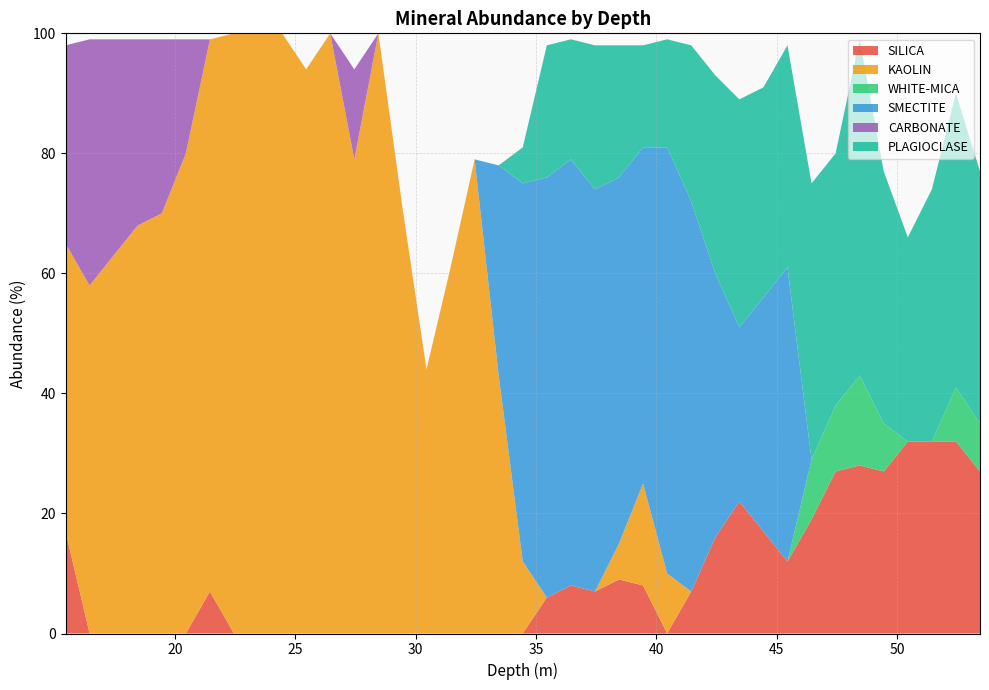

Reading left to right, transcribe all the data shown in this chart.

SILICA: 15.45=17	16.45=0	17.45=0	18.45=0	19.45=0	20.45=0	21.45=7	22.45=0	23.45=0	24.45=0	25.45=0	26.45=0	27.45=0	28.45=0	29.45=0	30.45=0	31.45=0	32.45=0	33.45=0	34.45=0	35.45=6	36.45=8	37.45=7	38.45=9	39.45=8	40.45=0	41.45=7	42.45=16	43.45=22	44.45=17	45.45=12	46.45=19	47.45=27	48.45=28	49.45=27	50.45=32	51.45=32	52.45=32	53.45=27
KAOLIN: 15.45=48	16.45=58	17.45=63	18.45=68	19.45=70	20.45=80	21.45=92	22.45=100	23.45=100	24.45=100	25.45=94	26.45=100	27.45=79	28.45=100	29.45=71	30.45=44	31.45=61	32.45=79	33.45=43	34.45=12	35.45=0	36.45=0	37.45=0	38.45=6	39.45=17	40.45=10	41.45=0	42.45=0	43.45=0	44.45=0	45.45=0	46.45=0	47.45=0	48.45=0	49.45=0	50.45=0	51.45=0	52.45=0	53.45=0
WHITE-MICA: 15.45=0	16.45=0	17.45=0	18.45=0	19.45=0	20.45=0	21.45=0	22.45=0	23.45=0	24.45=0	25.45=0	26.45=0	27.45=0	28.45=0	29.45=0	30.45=0	31.45=0	32.45=0	33.45=0	34.45=0	35.45=0	36.45=0	37.45=0	38.45=0	39.45=0	40.45=0	41.45=0	42.45=0	43.45=0	44.45=0	45.45=0	46.45=10	47.45=11	48.45=15	49.45=8	50.45=0	51.45=0	52.45=9	53.45=8
SMECTITE: 15.45=0	16.45=0	17.45=0	18.45=0	19.45=0	20.45=0	21.45=0	22.45=0	23.45=0	24.45=0	25.45=0	26.45=0	27.45=0	28.45=0	29.45=0	30.45=0	31.45=0	32.45=0	33.45=35	34.45=63	35.45=70	36.45=71	37.45=67	38.45=61	39.45=56	40.45=71	41.45=65	42.45=44	43.45=29	44.45=39	45.45=49	46.45=0	47.45=0	48.45=0	49.45=0	50.45=0	51.45=0	52.45=0	53.45=0
CARBONATE: 15.45=33	16.45=41	17.45=36	18.45=31	19.45=29	20.45=19	21.45=0	22.45=0	23.45=0	24.45=0	25.45=0	26.45=0	27.45=15	28.45=0	29.45=0	30.45=0	31.45=0	32.45=0	33.45=0	34.45=0	35.45=0	36.45=0	37.45=0	38.45=0	39.45=0	40.45=0	41.45=0	42.45=0	43.45=0	44.45=0	45.45=0	46.45=0	47.45=0	48.45=0	49.45=0	50.45=0	51.45=0	52.45=0	53.45=0
PLAGIOCLASE: 15.45=0	16.45=0	17.45=0	18.45=0	19.45=0	20.45=0	21.45=0	22.45=0	23.45=0	24.45=0	25.45=0	26.45=0	27.45=0	28.45=0	29.45=0	30.45=0	31.45=0	32.45=0	33.45=0	34.45=6	35.45=22	36.45=20	37.45=24	38.45=22	39.45=17	40.45=18	41.45=26	42.45=33	43.45=38	44.45=35	45.45=37	46.45=46	47.45=42	48.45=56	49.45=42	50.45=34	51.45=42	52.45=49	53.45=42